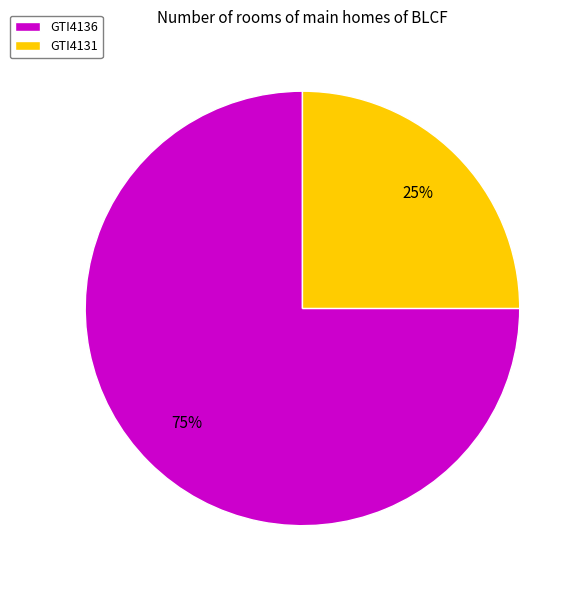

Which category has the smallest portion of the pie?

GTI4131